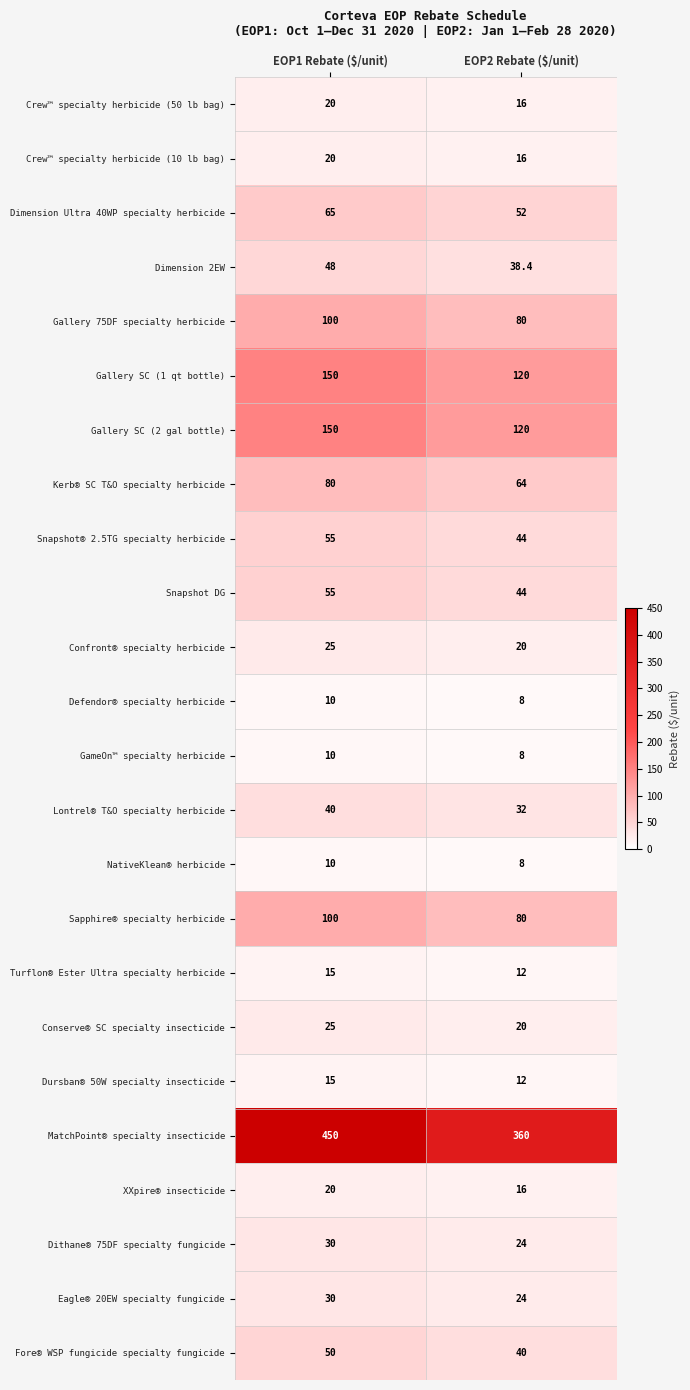

Read the NativeKlean® herbicide value at EOP2 Rebate ($/unit).

8.0